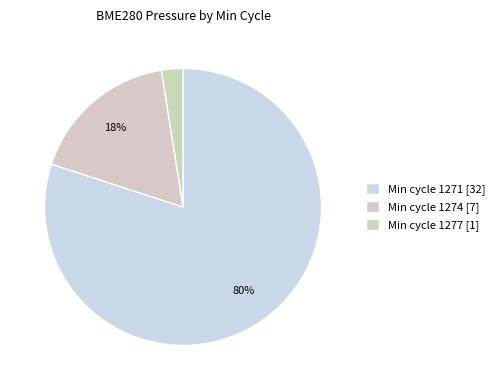

What is the smallest slice in the pie chart?

Min cycle 1277 [1]